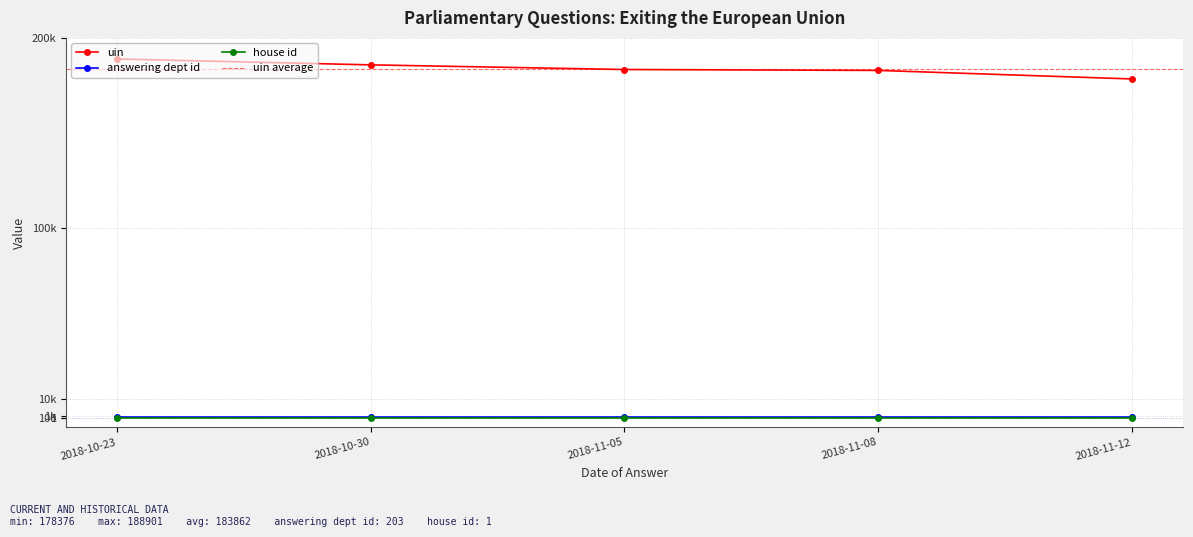

Which series changed the most between 2018-11-05 and 2018-11-08?

uin